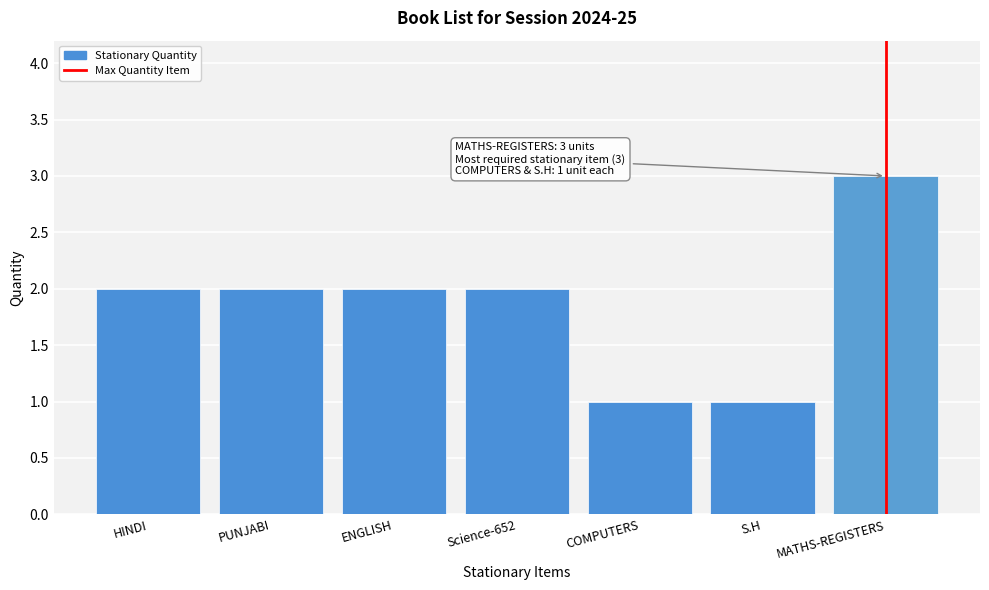

Reading left to right, extract all data points from this chart.

HINDI=2	PUNJABI=2	ENGLISH=2	Science-652=2	COMPUTERS=1	S.H=1	MATHS-REGISTERS=3